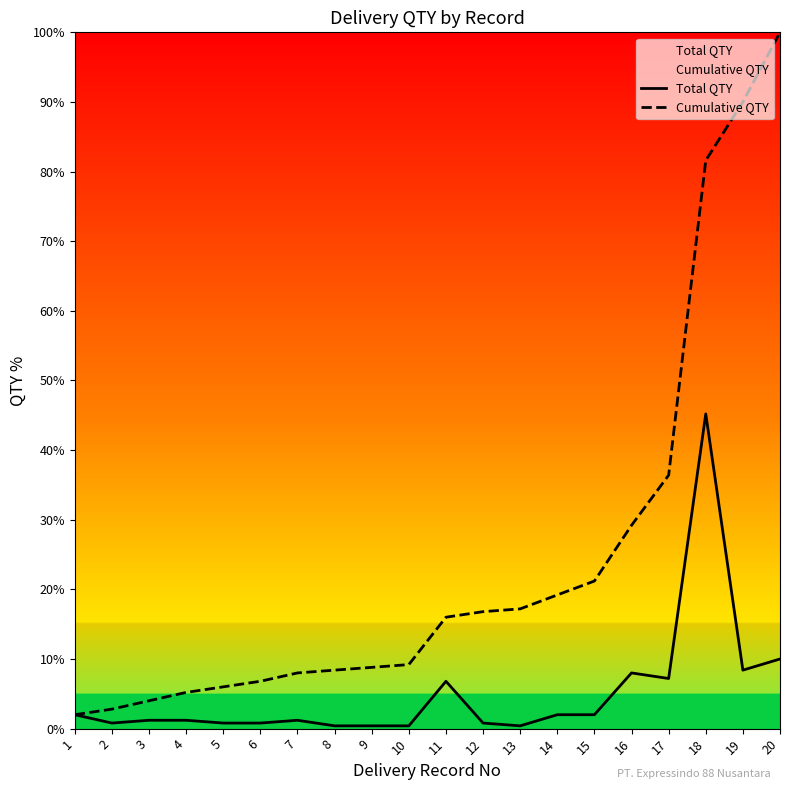

Does the chart have visible grid lines?

No